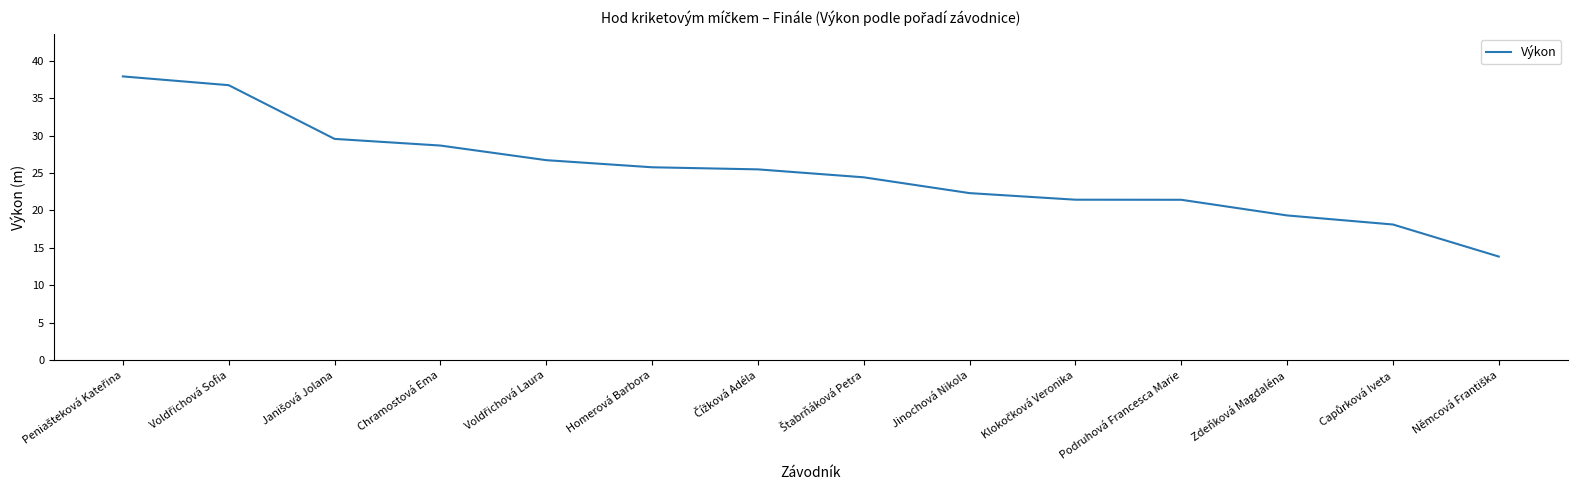

The value at Jinochová Nikola is 32.3. True or false?

False